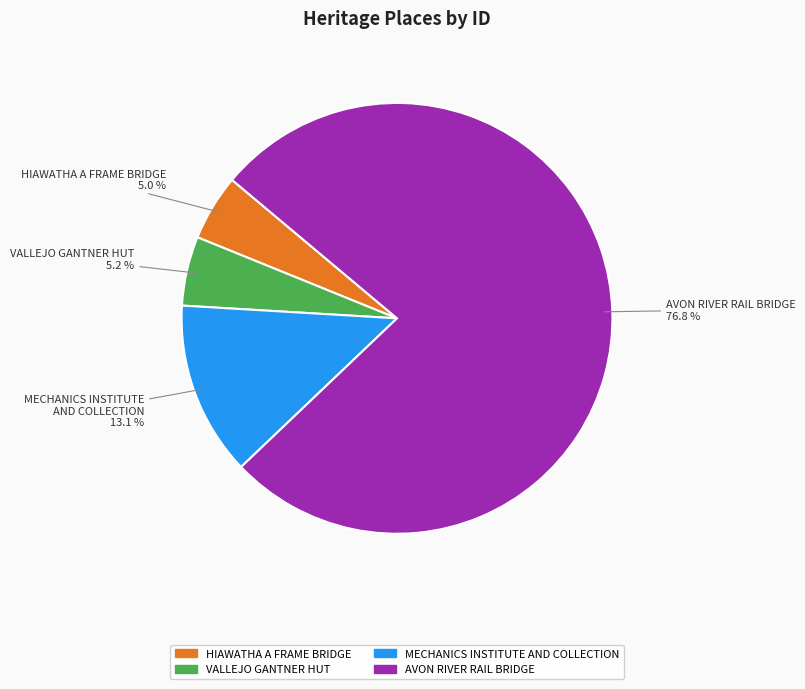

To the nearest percent, what percentage of the pie is AVON RIVER RAIL BRIDGE?

77%